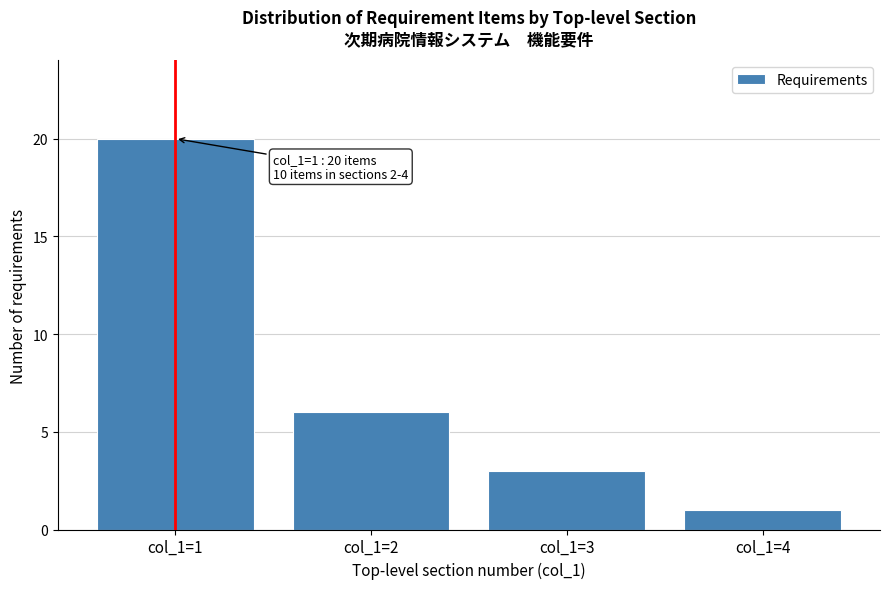

Reading left to right, list all the values displayed in this chart.

20	6	3	1